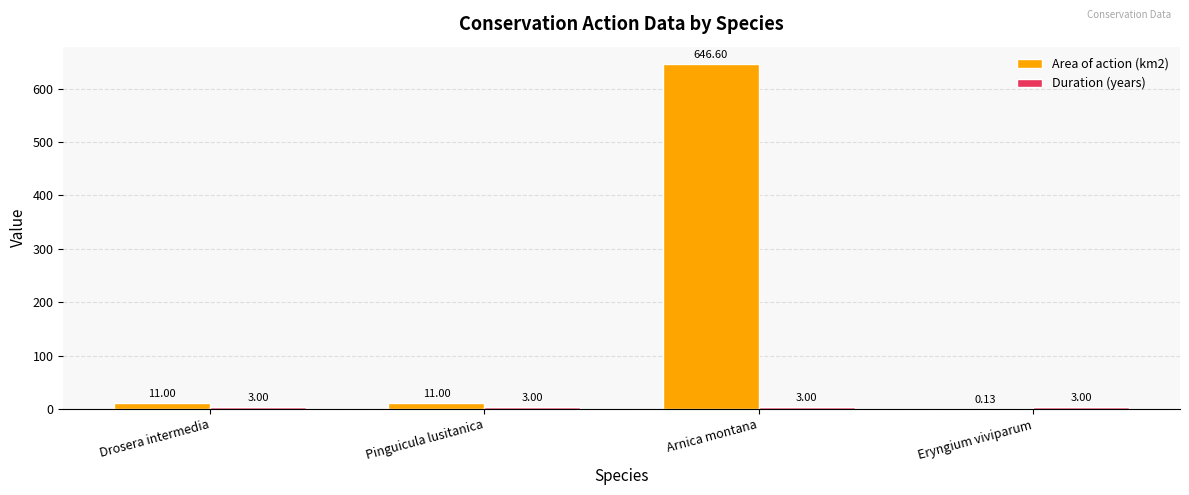

Which series changed the most between Pinguicula lusitanica and Arnica montana?

Area of action (km2)